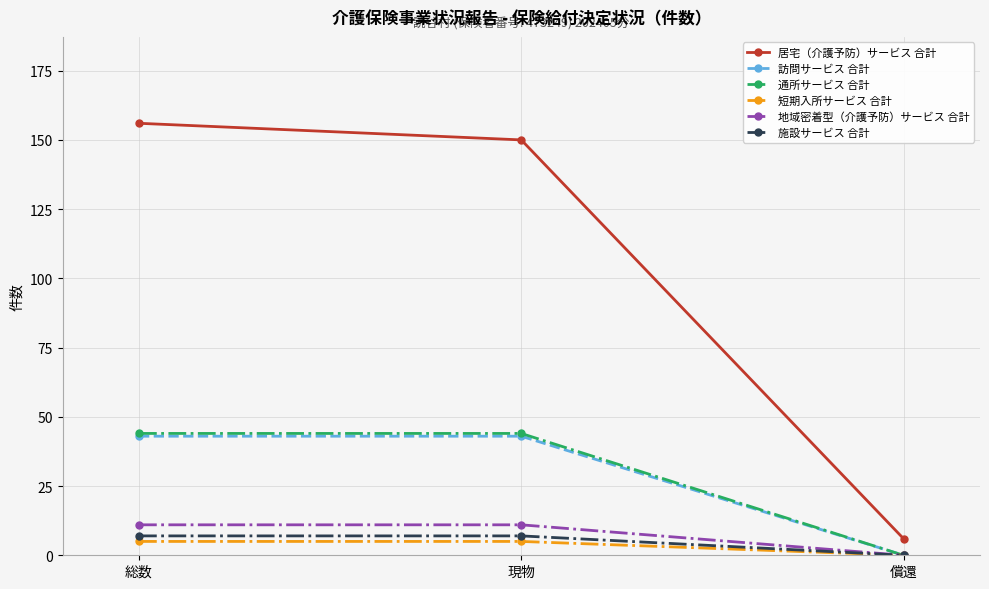

Rank the categories by 居宅（介護予防）サービス 合計 value from lowest to highest.

償還, 現物, 総数